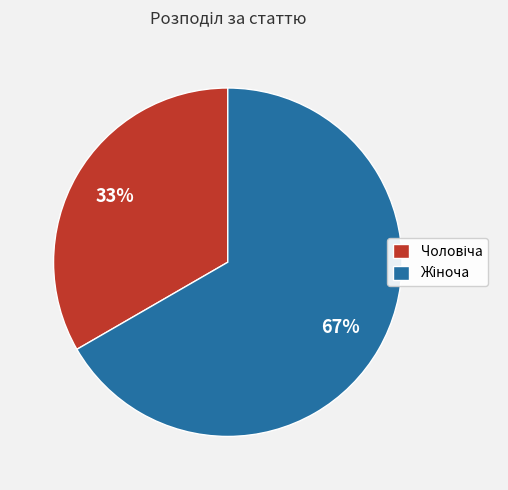

To the nearest percent, what is the average slice percentage?

50%